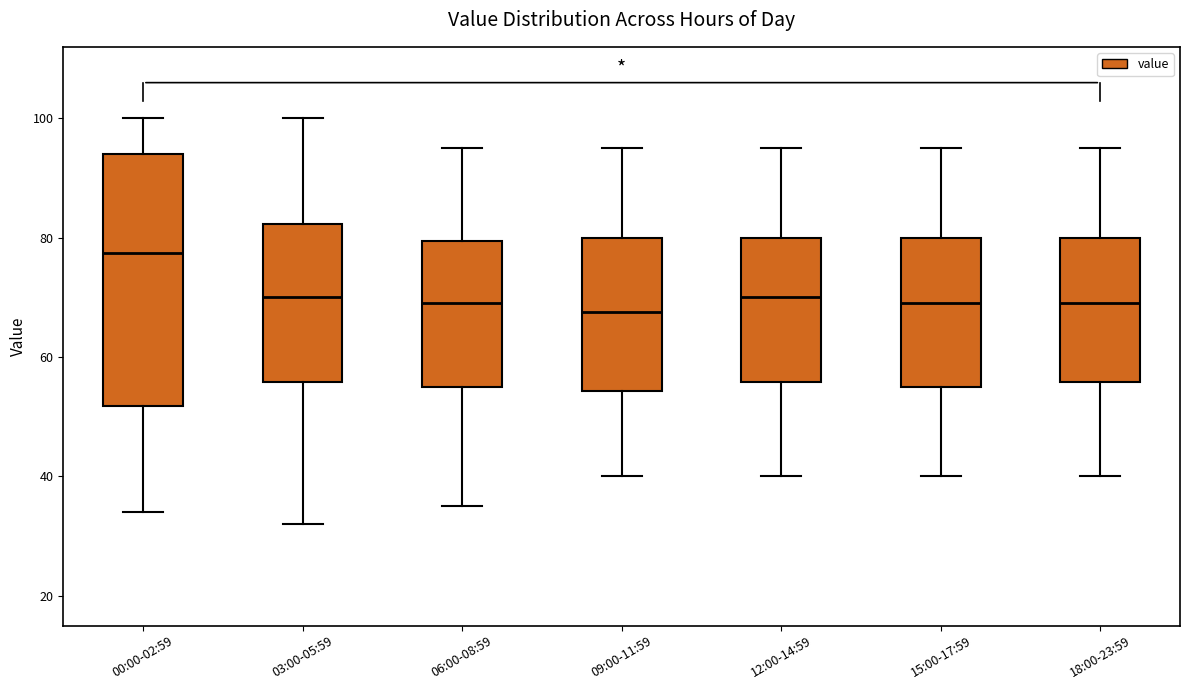

Comparing the boxes themselves (not the whiskers), which one is the tallest?

00:00-02:59